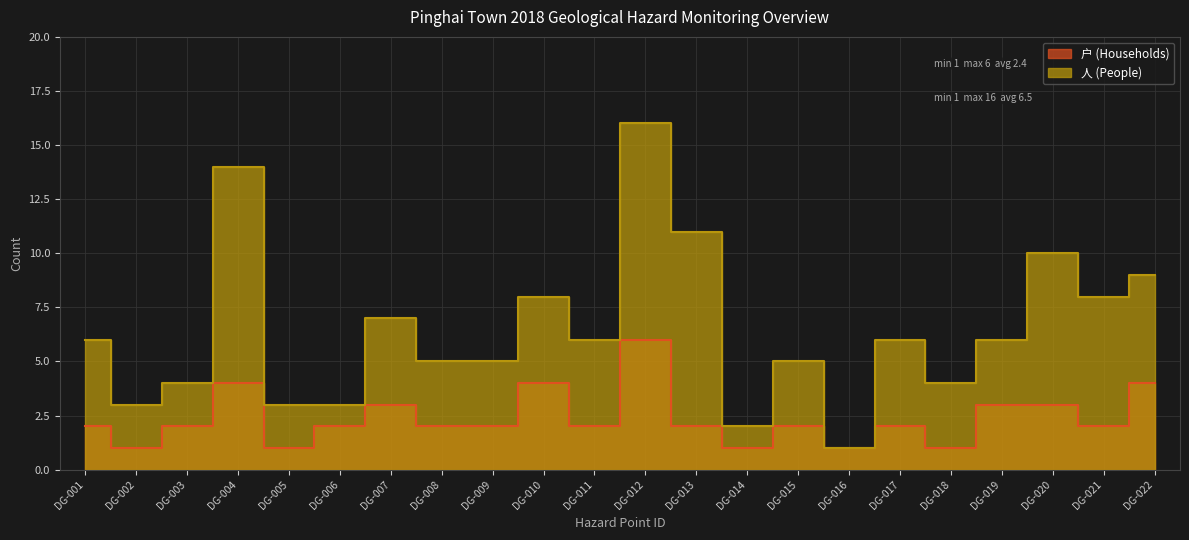

True or false: 户 (Households) and 人 (People) intersect in this chart.

False